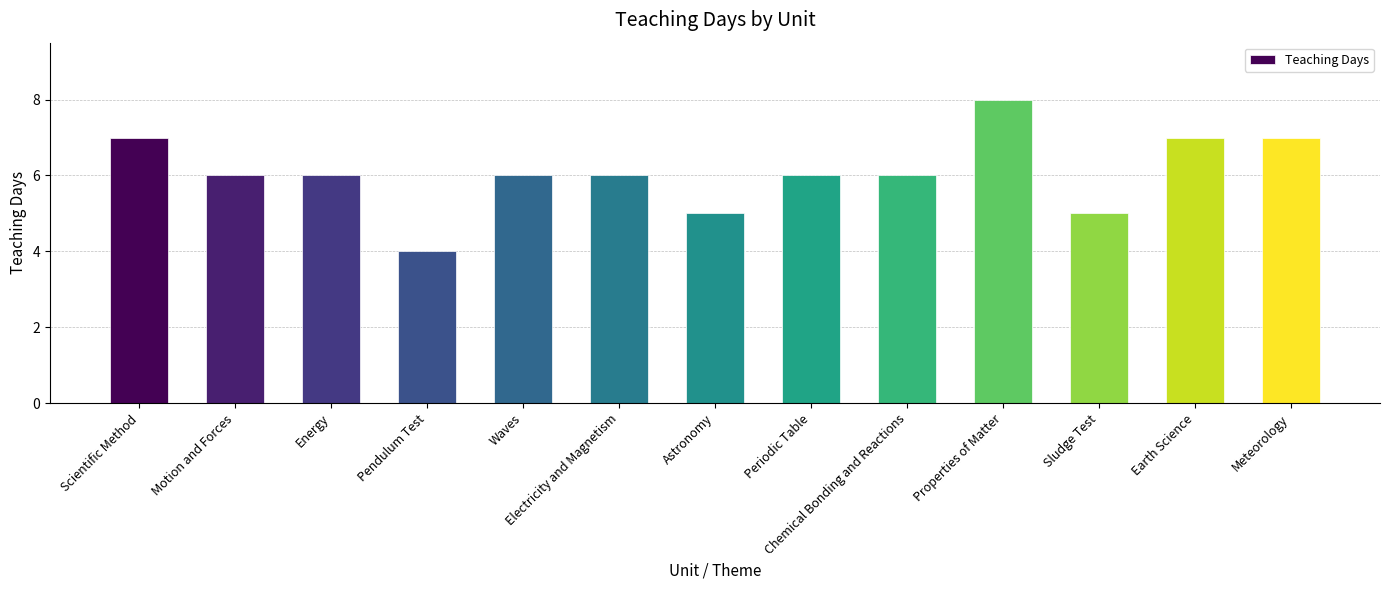

How many data points does each series have?

13